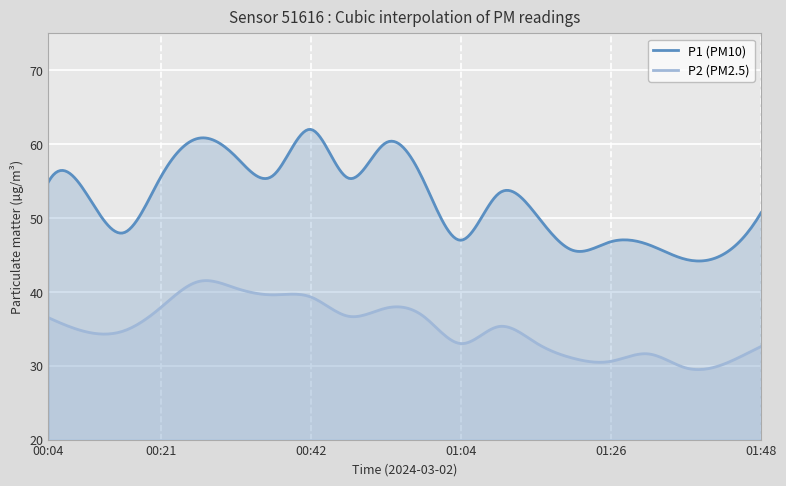

Reading left to right, transcribe all the data shown in this chart.

P1: 00:04=54.9	00:09=53.4	00:15=48.0	00:21=55.6	00:26=60.8	00:31=58.3	00:37=55.8	00:42=62.0	00:48=55.4	00:53=60.2	00:59=55.1	01:04=47.0	01:10=53.3	01:15=50.5	01:20=45.6	01:26=46.8	01:31=46.4	01:37=44.4	01:42=45.1	01:48=50.7
P2: 00:04=36.5	00:09=34.6	00:15=34.7	00:21=37.9	00:26=41.4	00:31=40.5	00:37=39.6	00:42=39.3	00:48=36.7	00:53=37.8	00:59=36.7	01:04=33.0	01:10=35.3	01:15=33.1	01:20=31.0	01:26=30.6	01:31=31.6	01:37=29.7	01:42=30.2	01:48=32.6